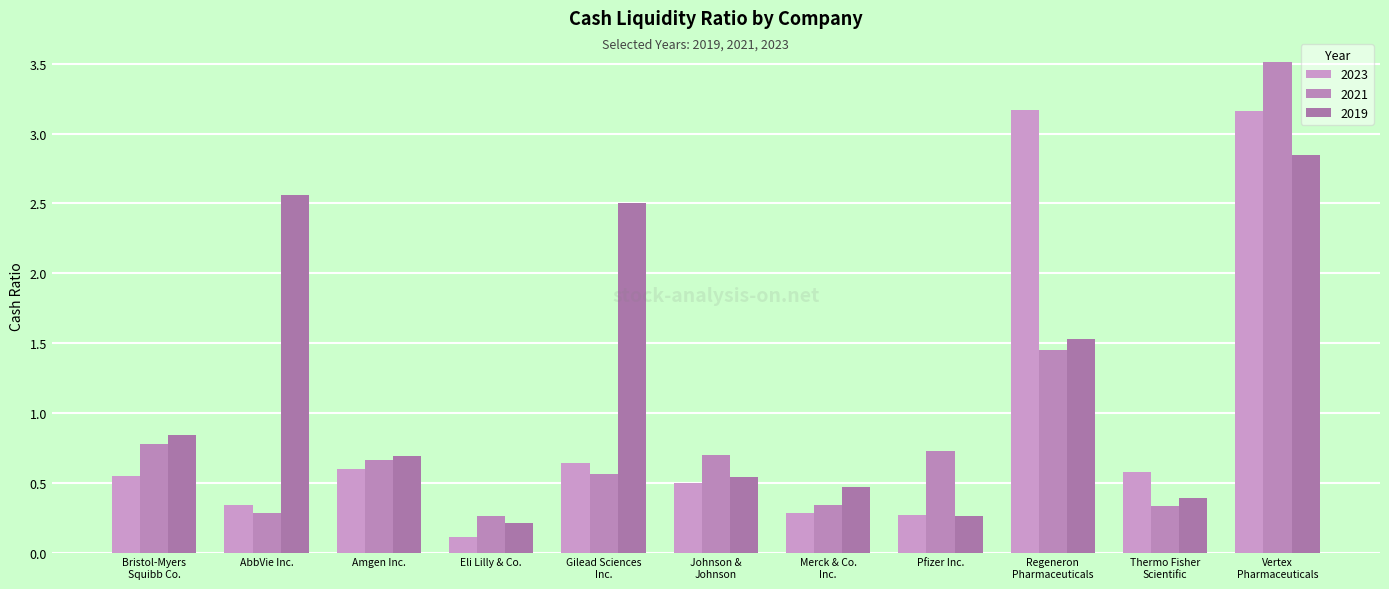

What is the minimum value shown in the chart?

0.1